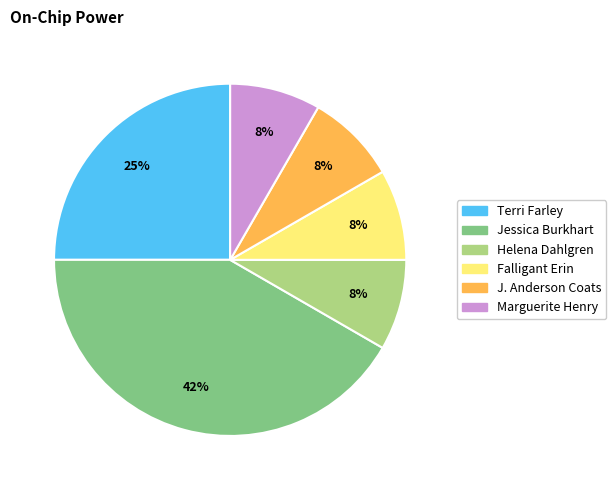

Does Terri Farley represent more than half of the total?

No